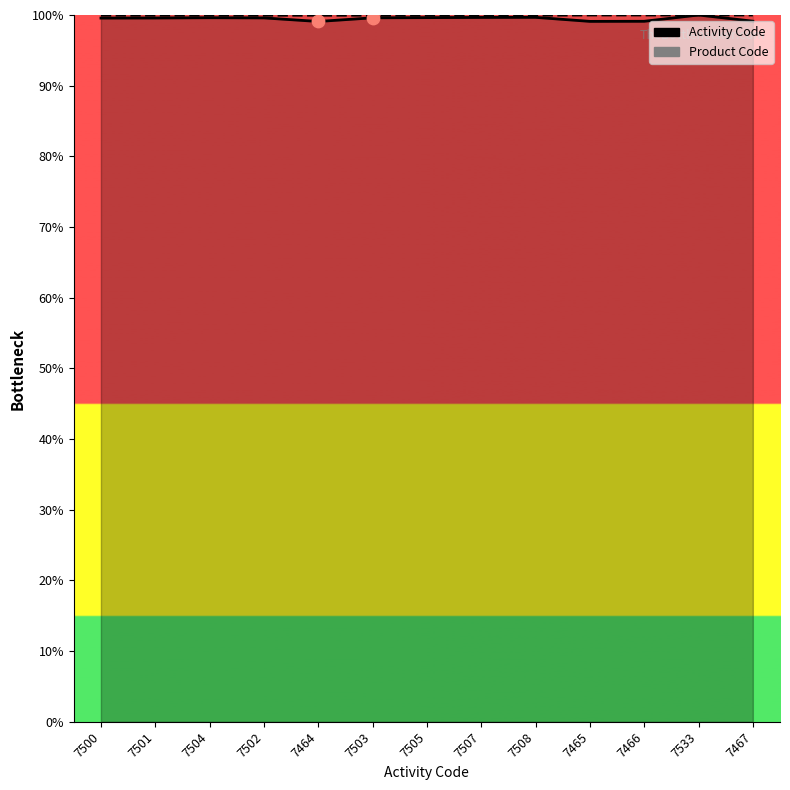

Is the value of Product Code at 7502 greater than the value of Activity Code at 7505?

Yes